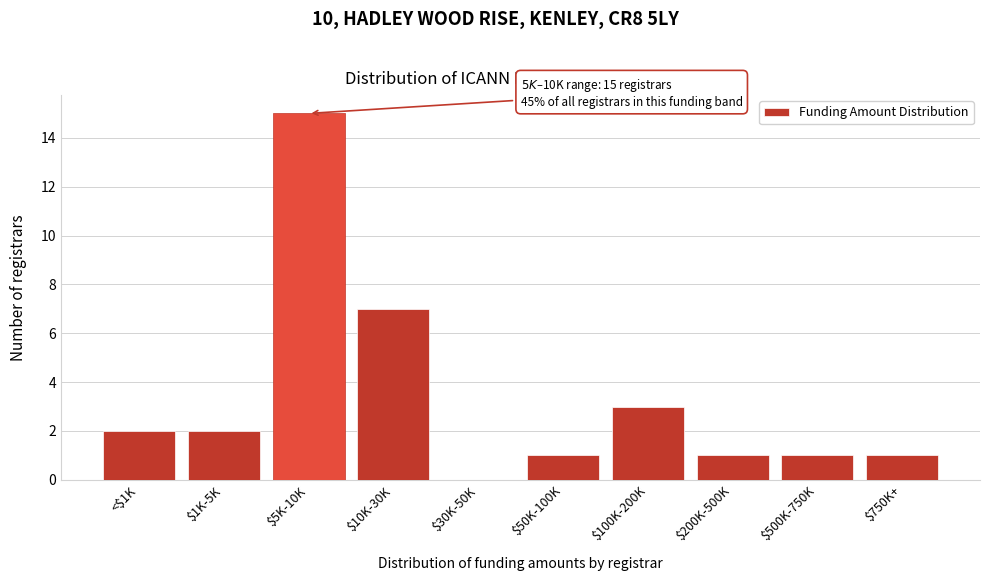

The chart shows a value of 11 at $10K-30K. True or false?

False